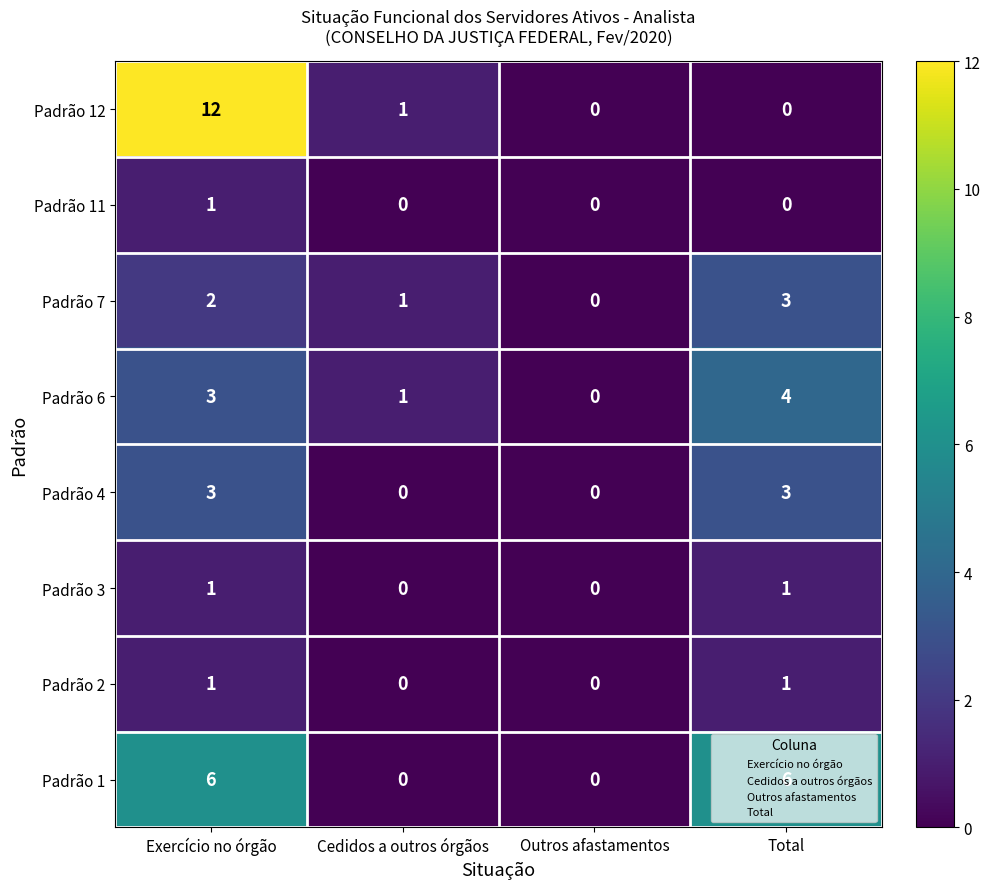

Between Outros afastamentos and Total, which series saw the biggest shift?

Padrão 1